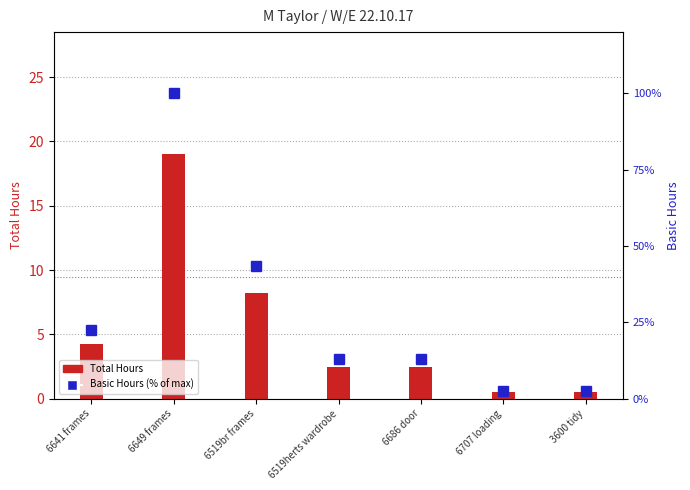

What is the difference between the second highest and second lowest values in the Basic Hours (% of max) series?

40.8